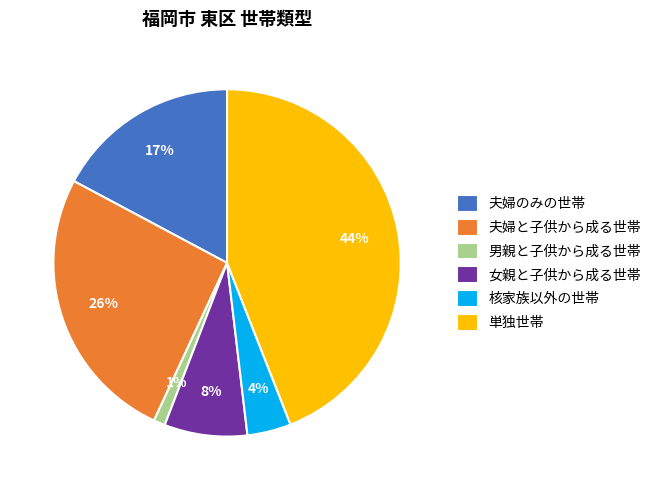

Rank the categories by value from lowest to highest.

男親と子供から成る世帯, 核家族以外の世帯, 女親と子供から成る世帯, 夫婦のみの世帯, 夫婦と子供から成る世帯, 単独世帯